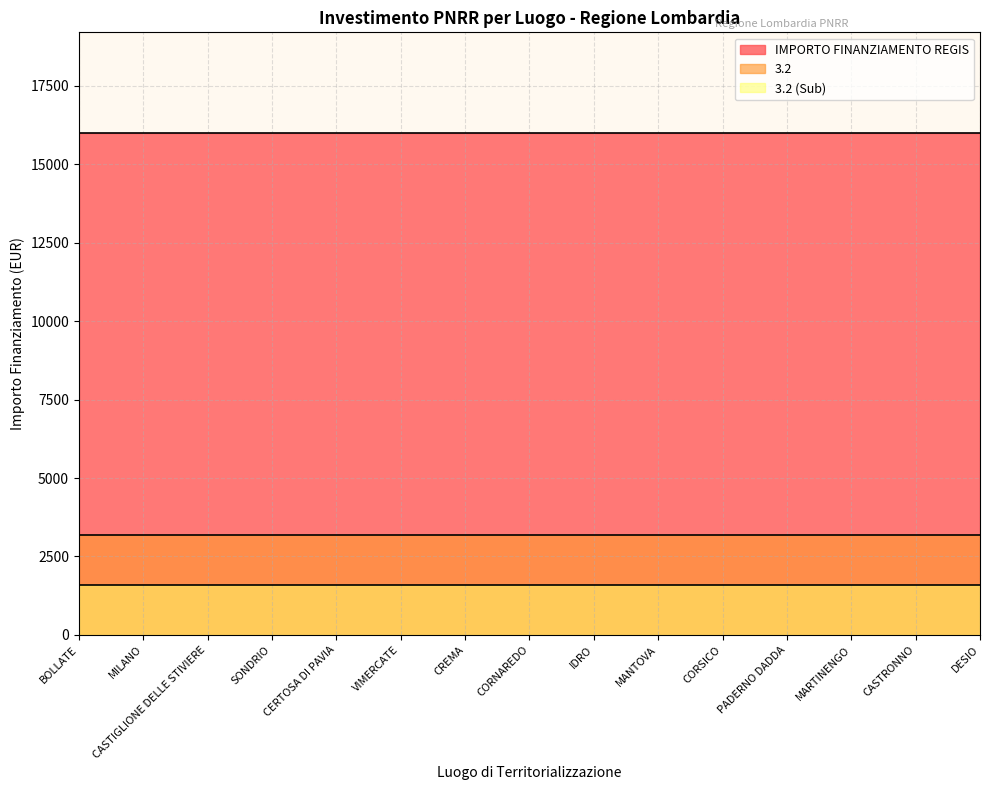

Does the chart have visible grid lines?

Yes